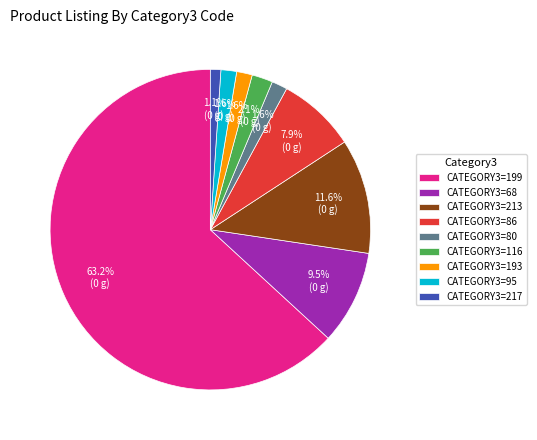

Approximately how many times larger is the value at CATEGORY3=213 compared to CATEGORY3=86?

1.5